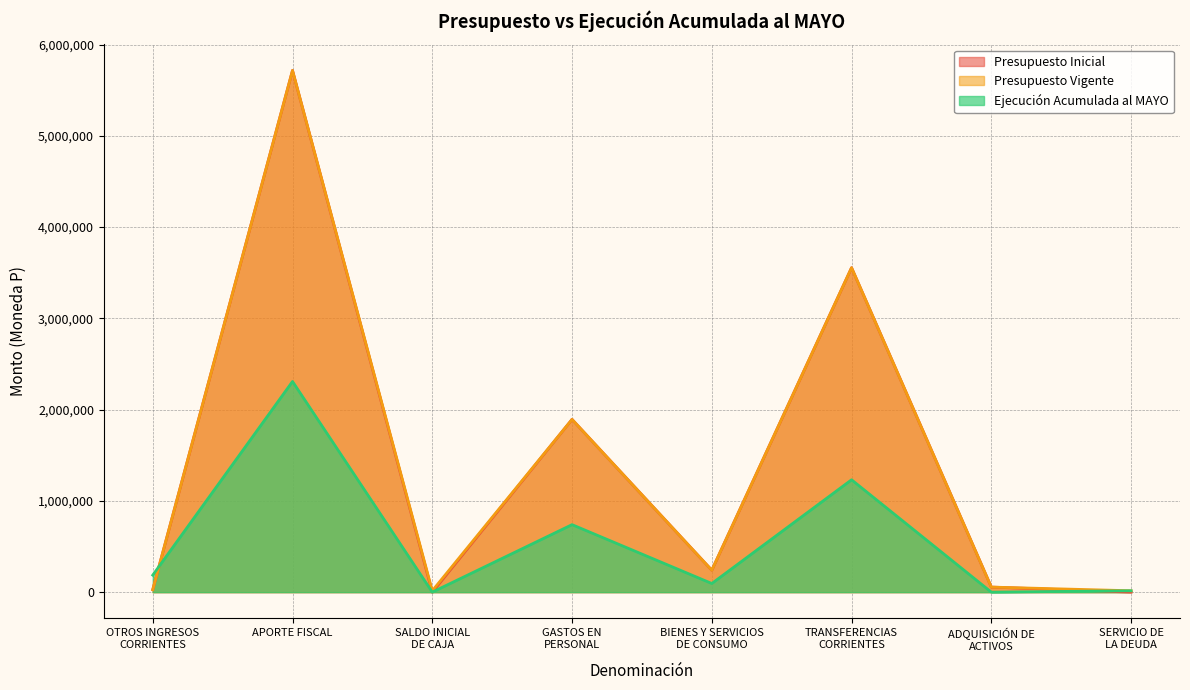

True or false: Presupuesto Inicial has a value of 146030 at BIENES Y SERVICIOS
DE CONSUMO.

False